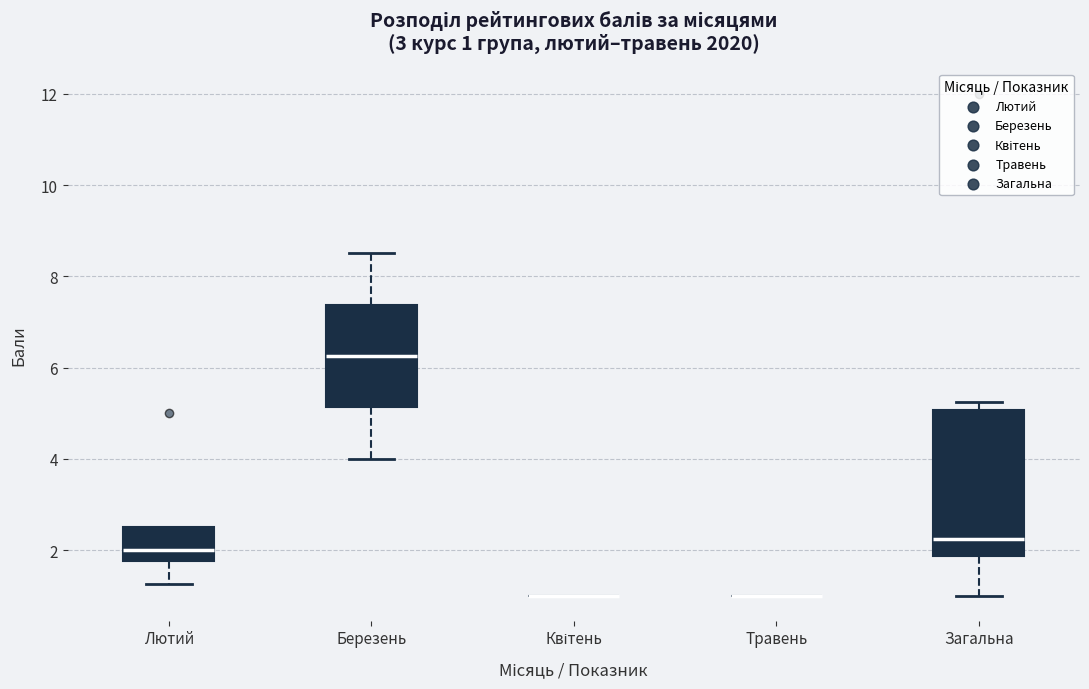

Which box is the tallest, from its lower edge to its upper edge?

Загальна